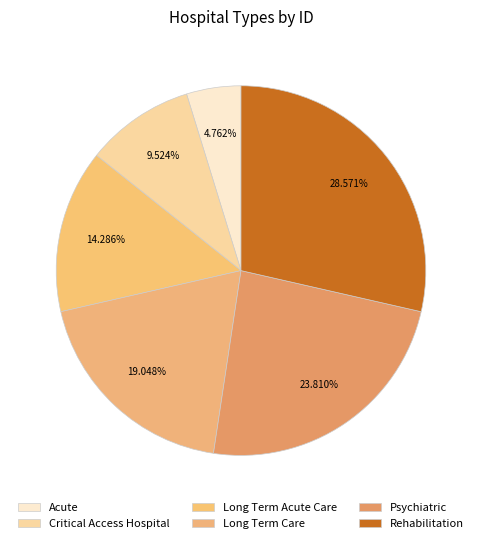

Count the number of slices in the pie.

6